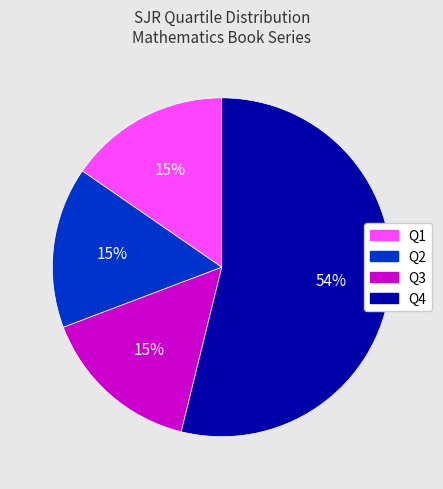

What percentage is the Q2 slice, to the nearest percent?

15%